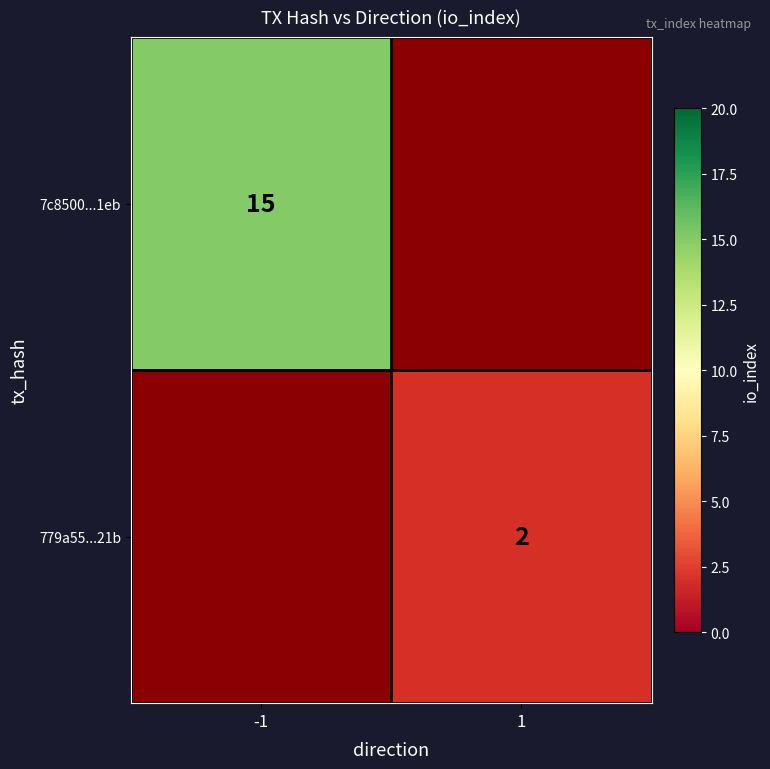

The 779a55...21b series shows 3 at 1. True or false?

False